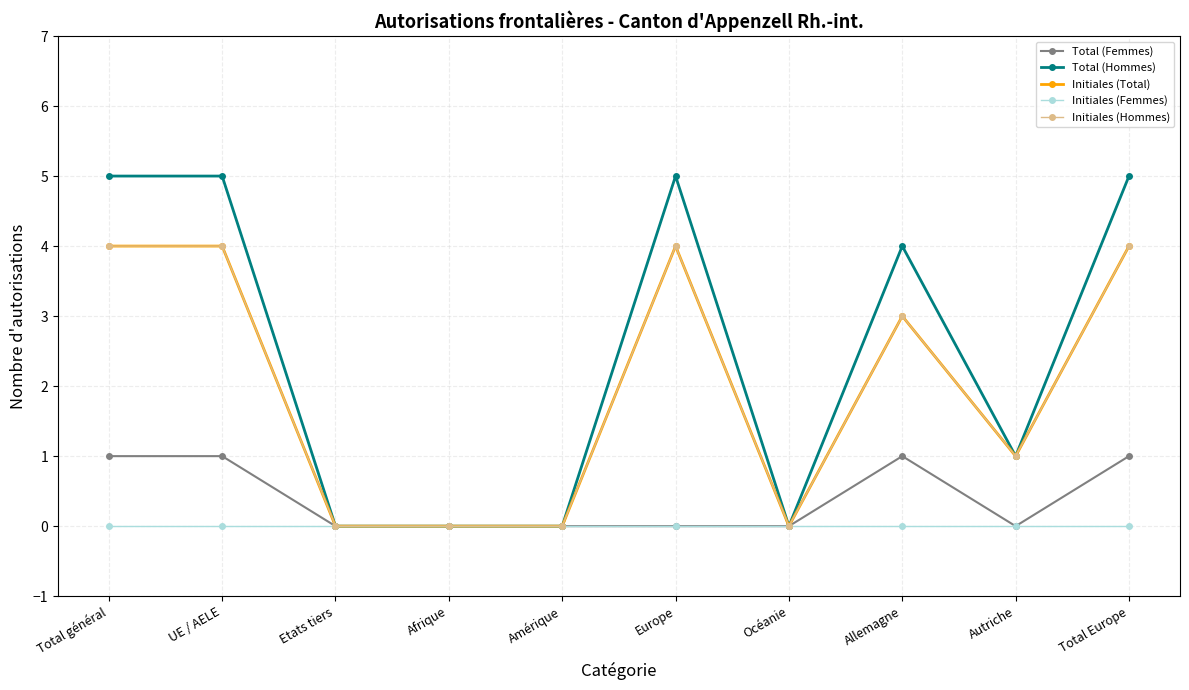

True or false: Total (Hommes) has a value of 2 at Etats tiers.

False